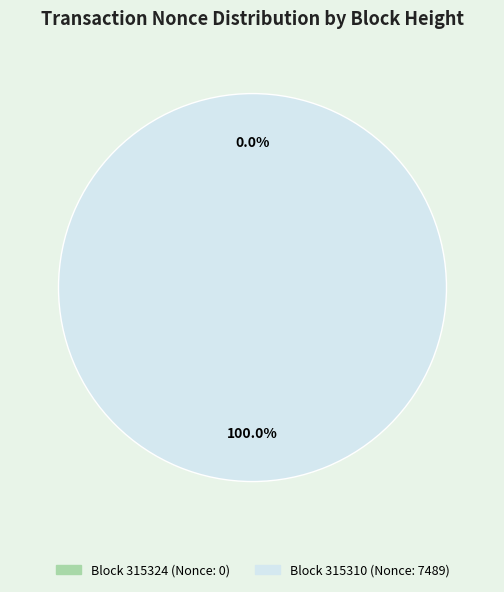

To the nearest percent, what is the average slice percentage?

50%